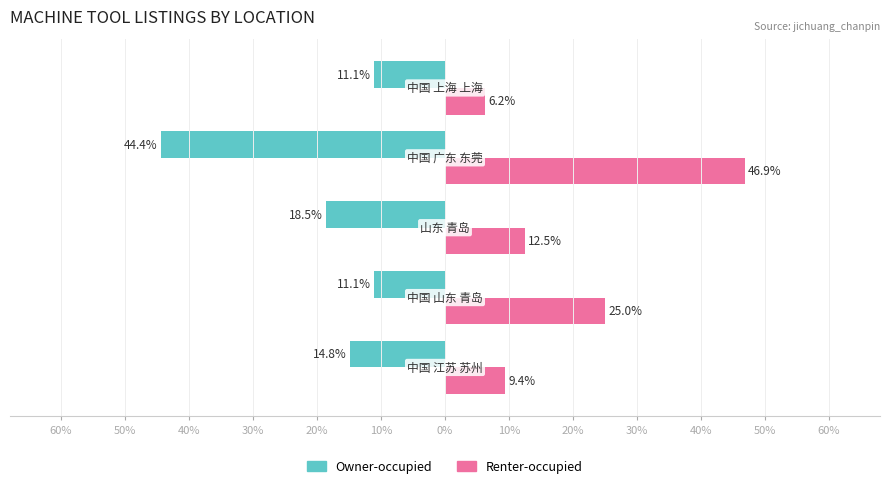

What are all the series names shown in the legend?

Owner-occupied, Renter-occupied